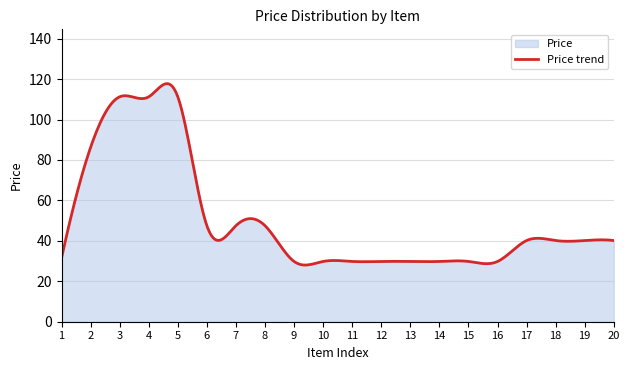

What is the smallest value displayed?

28.0